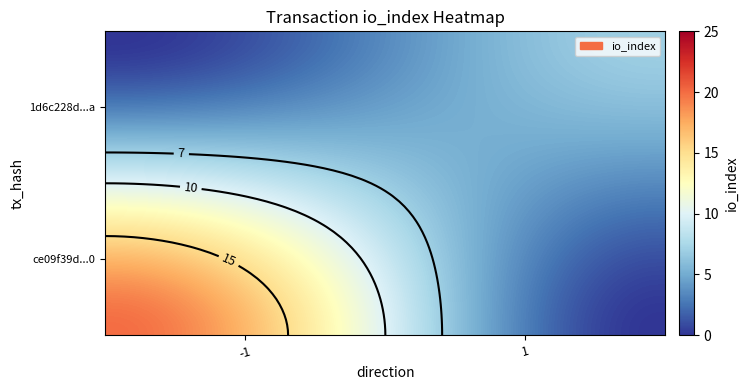

What is the average value of the 1d6c228dd1be3d3dc9ba76bcab2701efb9c03fa series?

4